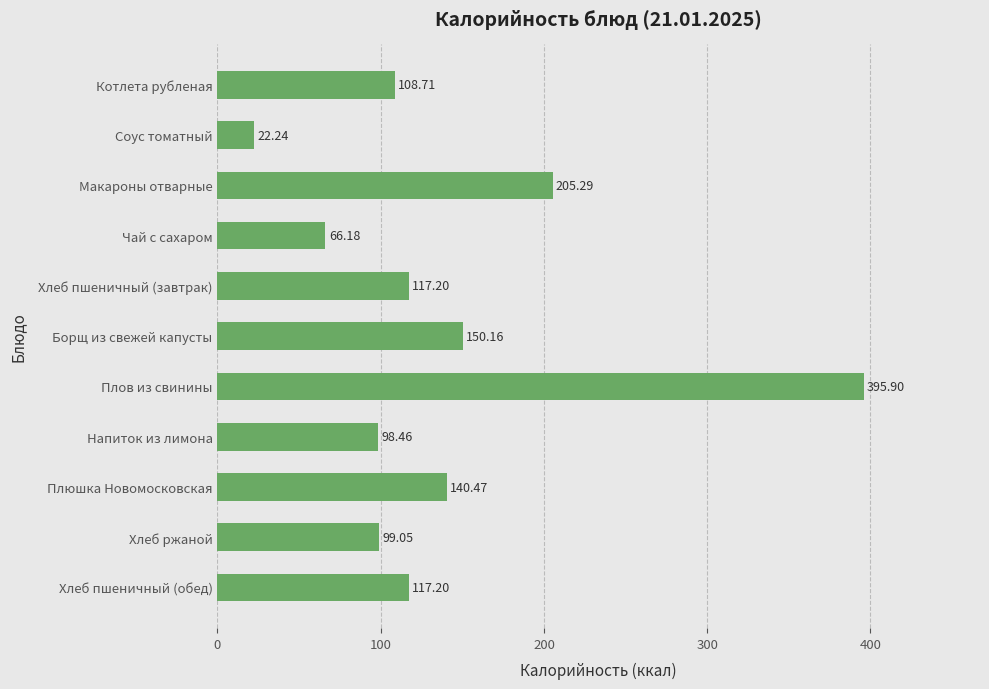

Which has a higher value, Соус томатный or Хлеб пшеничный (обед)?

Хлеб пшеничный (обед)